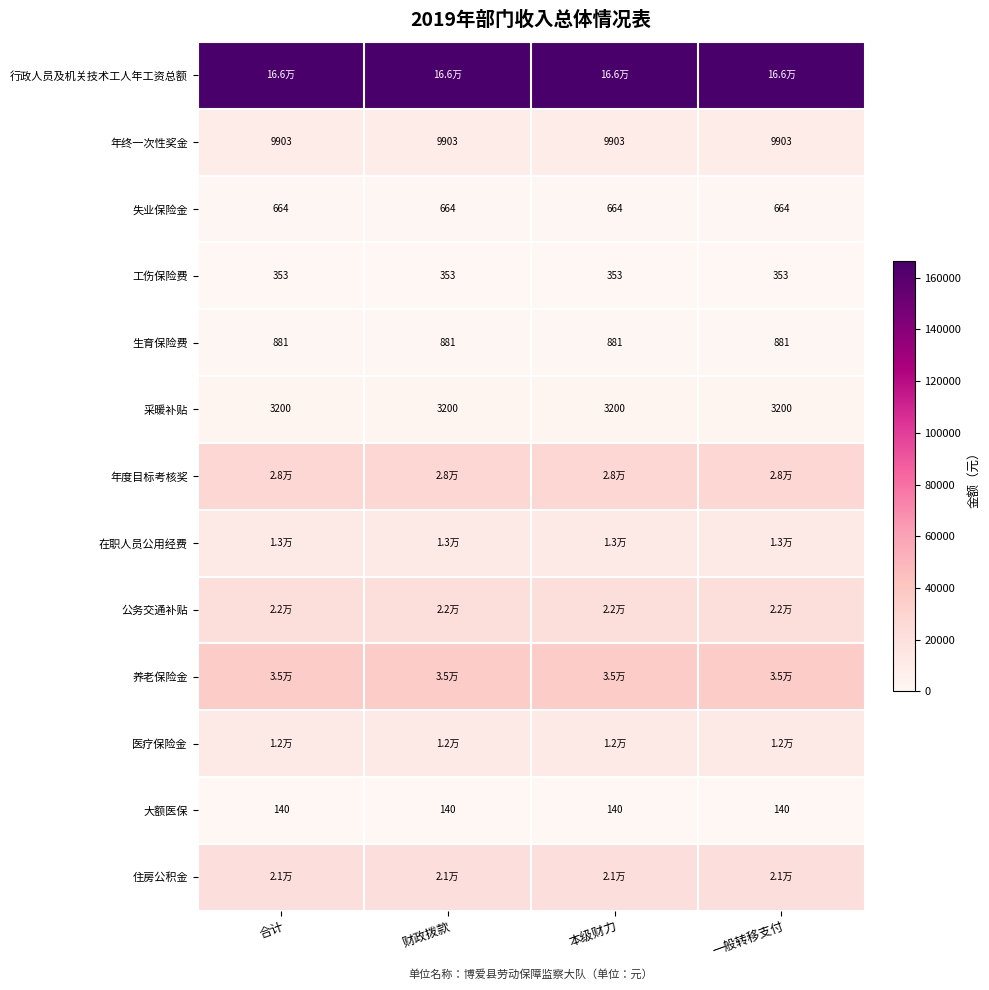

Is the value of 大额医保 at 本级财力 greater than the value of 工伤保险费 at 一般转移支付?

No